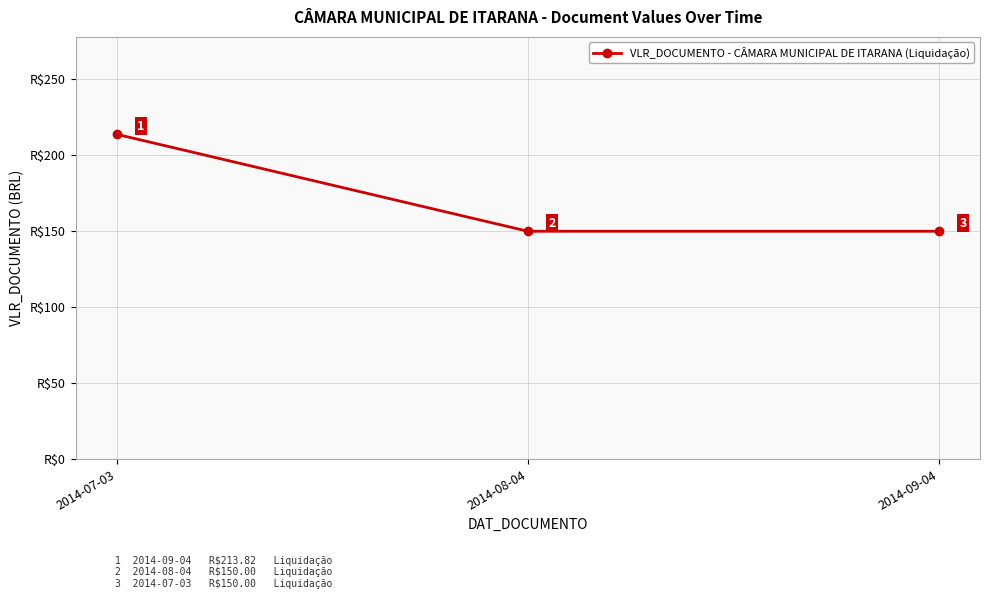

Which has a higher value, 2014-08-04 or 2014-07-03?

2014-07-03